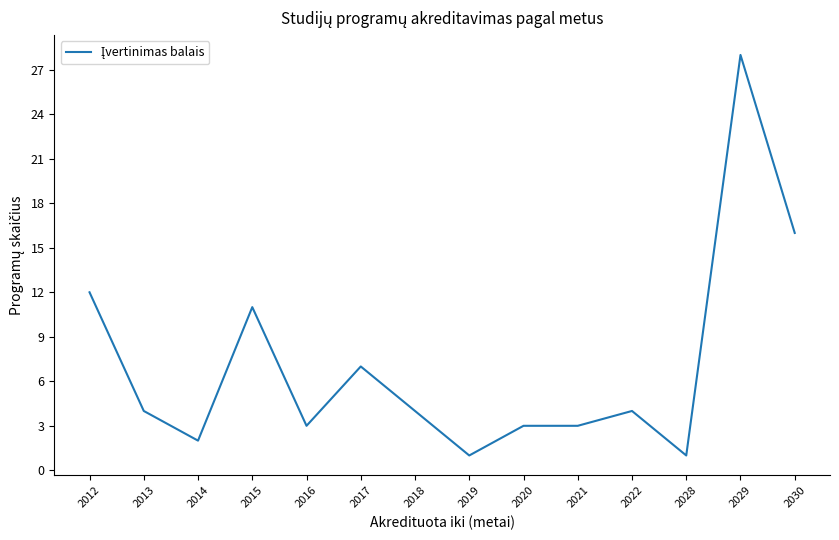

Reading left to right, list all the values displayed in this chart.

2012=12	2013=4	2014=2	2015=11	2016=3	2017=7	2018=4	2019=1	2020=3	2021=3	2022=4	2028=1	2029=28	2030=16